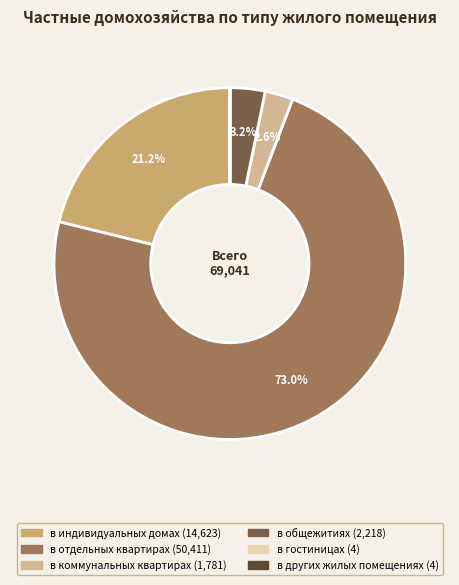

True or false: в отдельных квартирах accounts for 86% of the total.

False